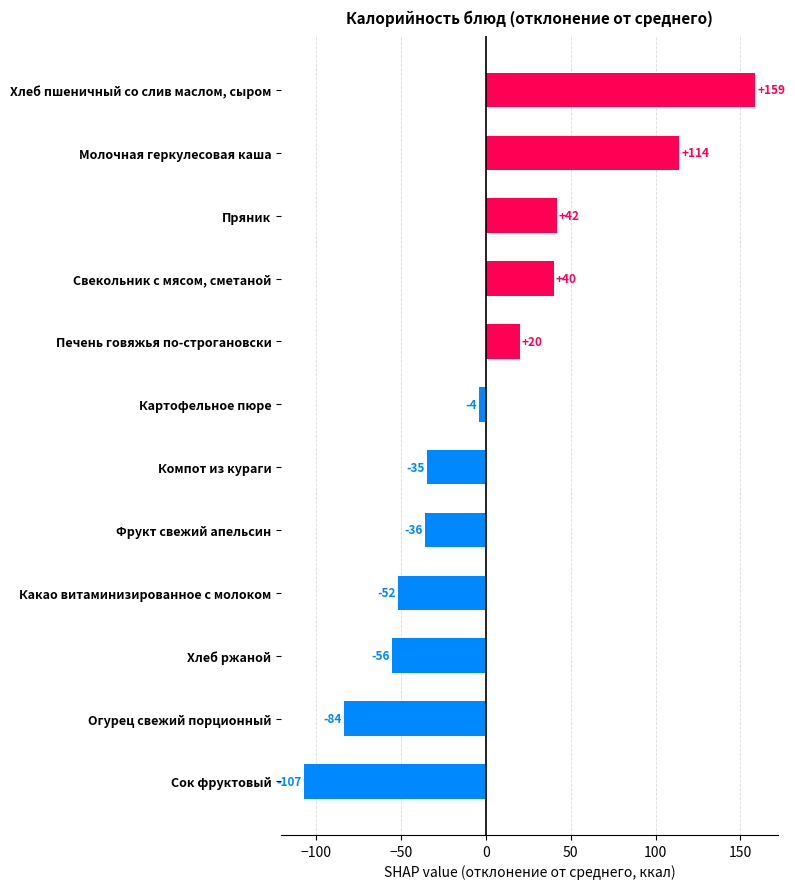

List the labels in order of value, largest first.

Хлеб пшеничный со слив маслом, сыром, Молочная геркулесовая каша, Пряник, Свекольник с мясом, сметаной, Печень говяжья по-строгановски, Картофельное пюре, Компот из кураги, Фрукт свежий апельсин, Какао витаминизированное с молоком, Хлеб ржаной, Огурец свежий порционный, Сок фруктовый